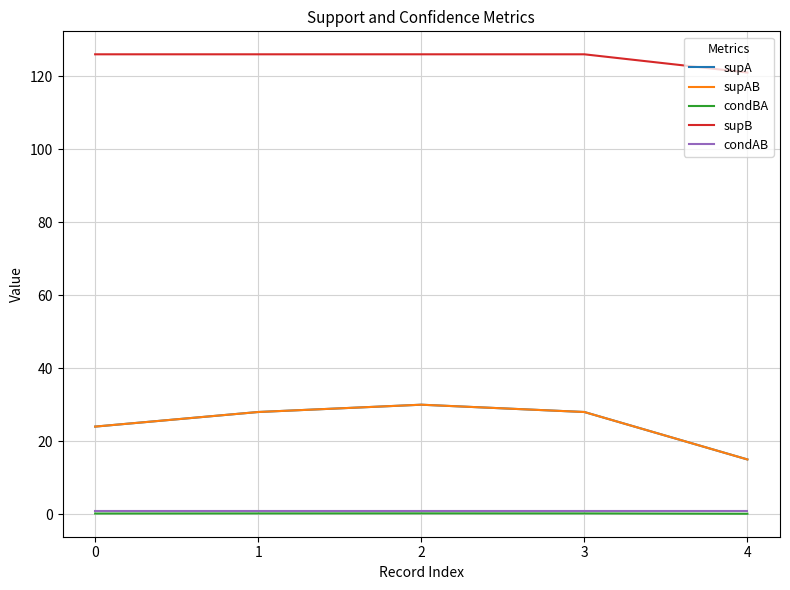

What is the minimum value for supAB?

15.0